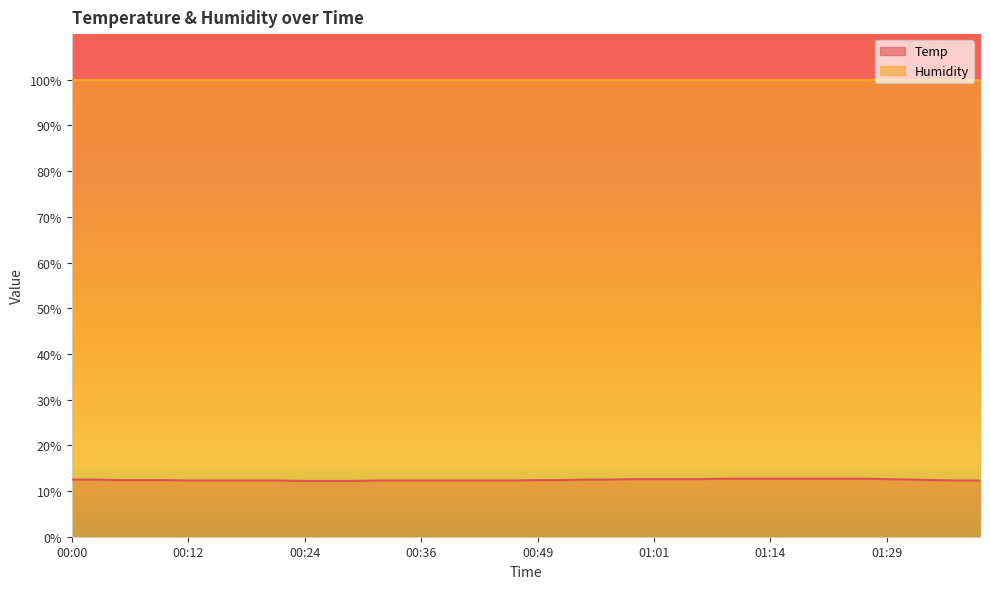

What value does the data have at 00:44?

12.3